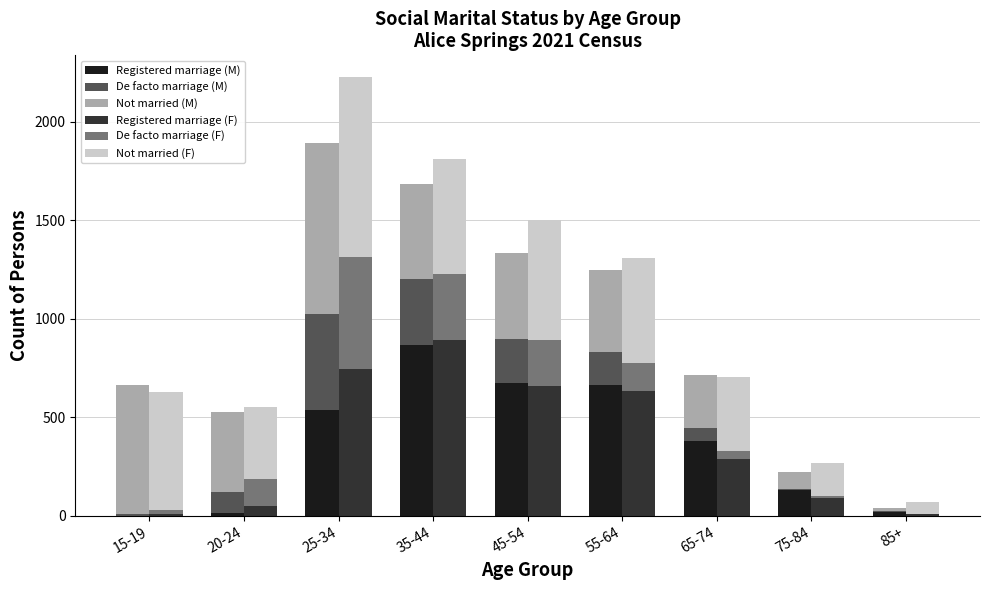

What position from the right is 15-19?

9